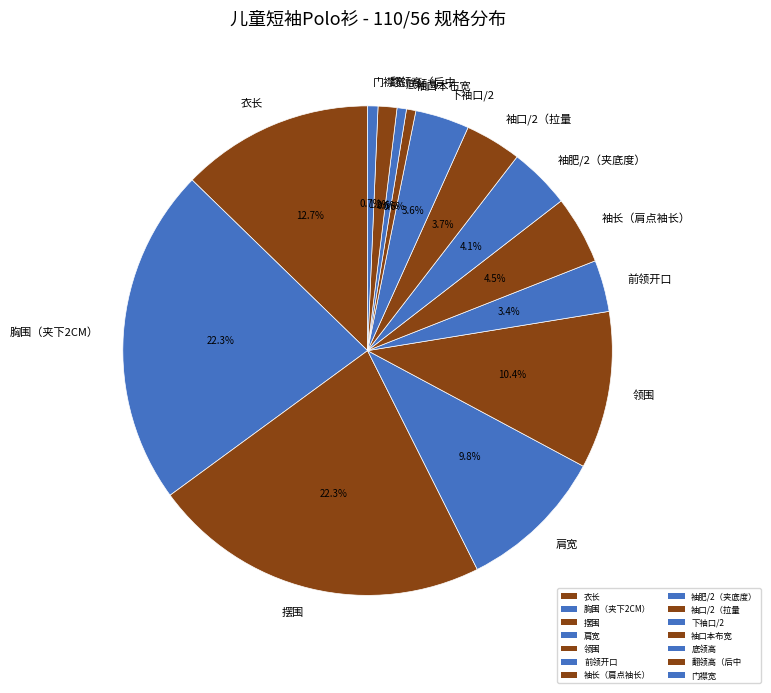

Which has a higher value, 翻领高（后中 or 袖口/2（拉量?

袖口/2（拉量